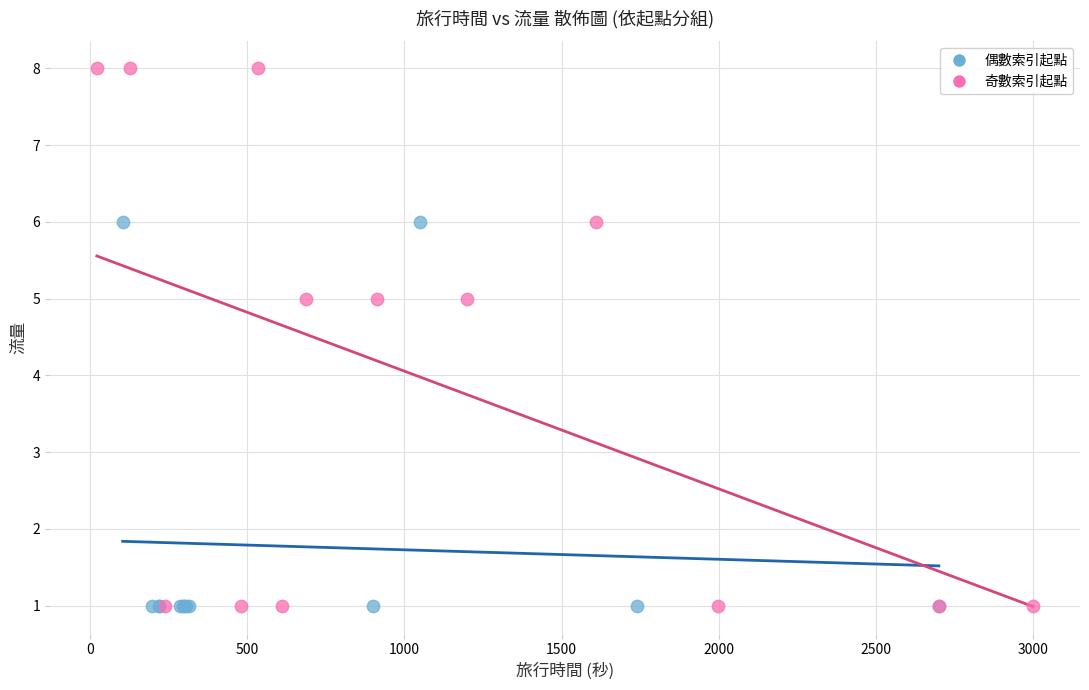

Which series reaches the maximum Y coordinate?

奇數索引起點